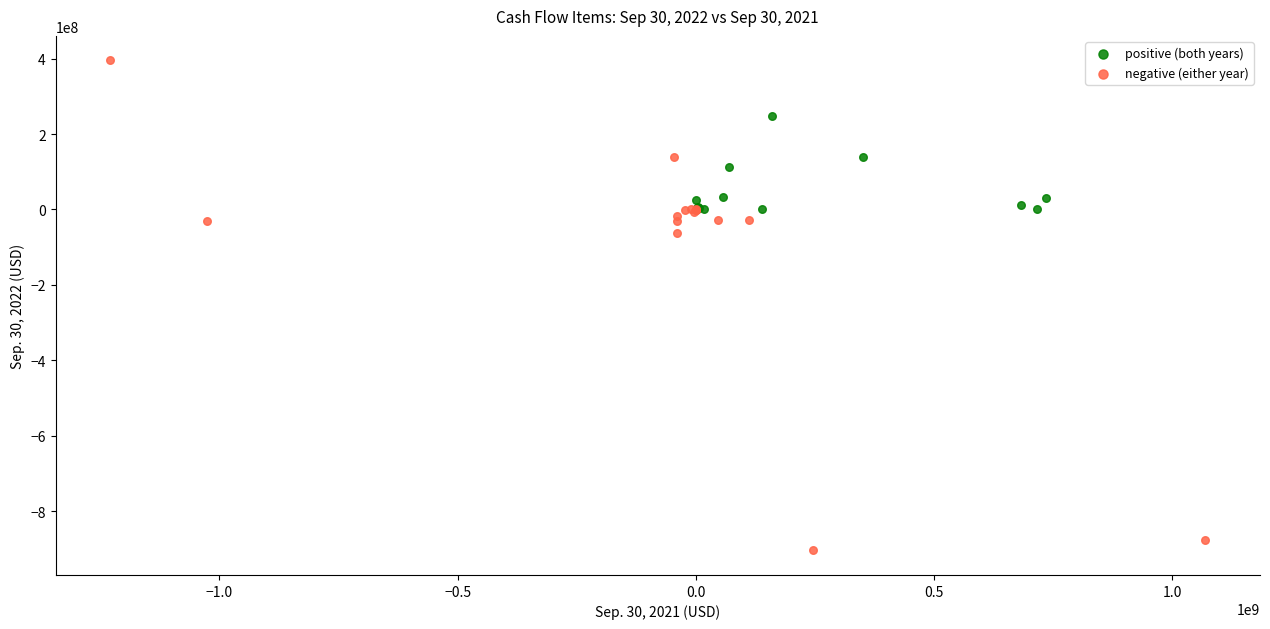

Which series contains the lowest Y value?

negative (either year)